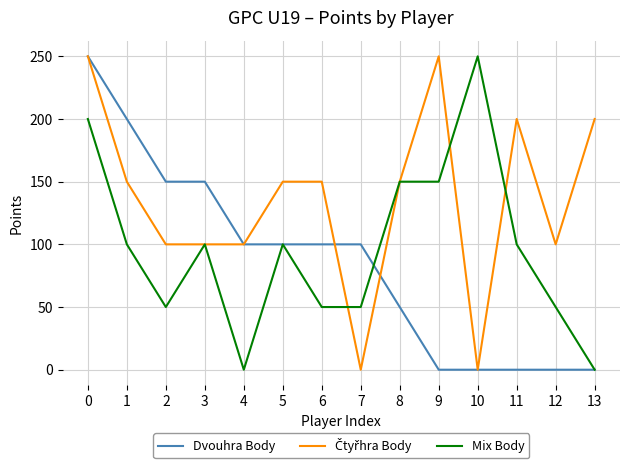

What is the maximum value shown in the chart?

250